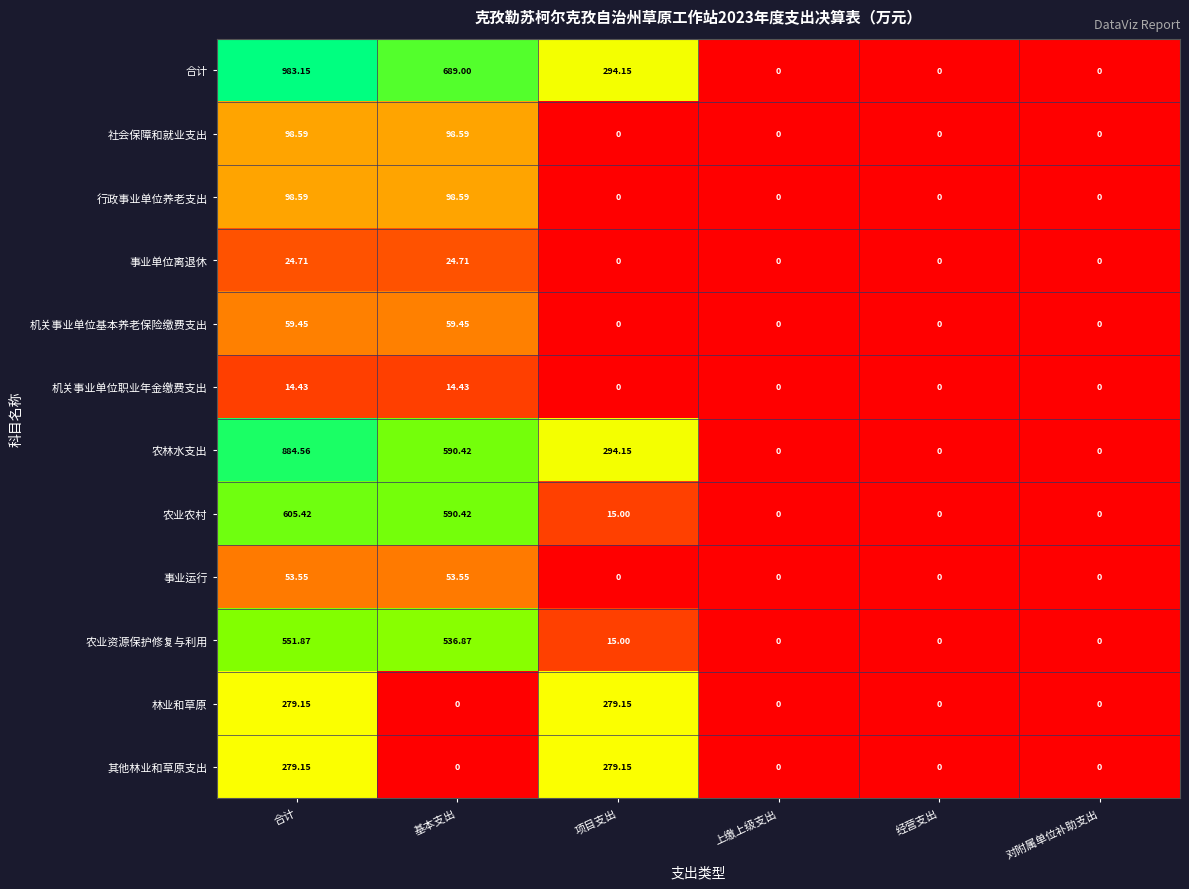

Which series has the widest spread of values?

合计